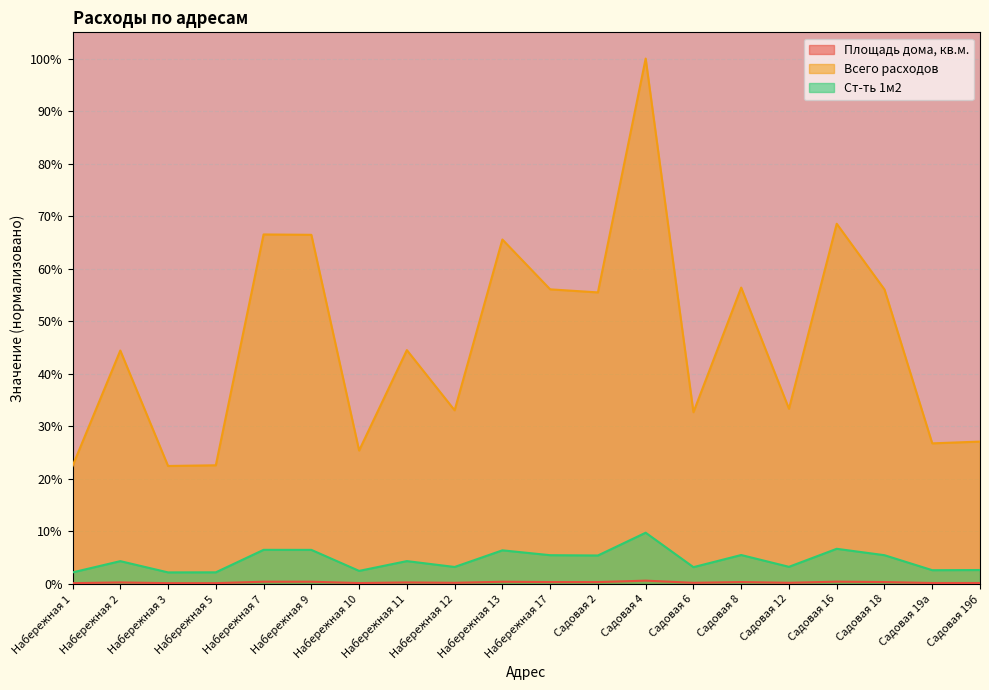

How many series are shown in this chart?

3